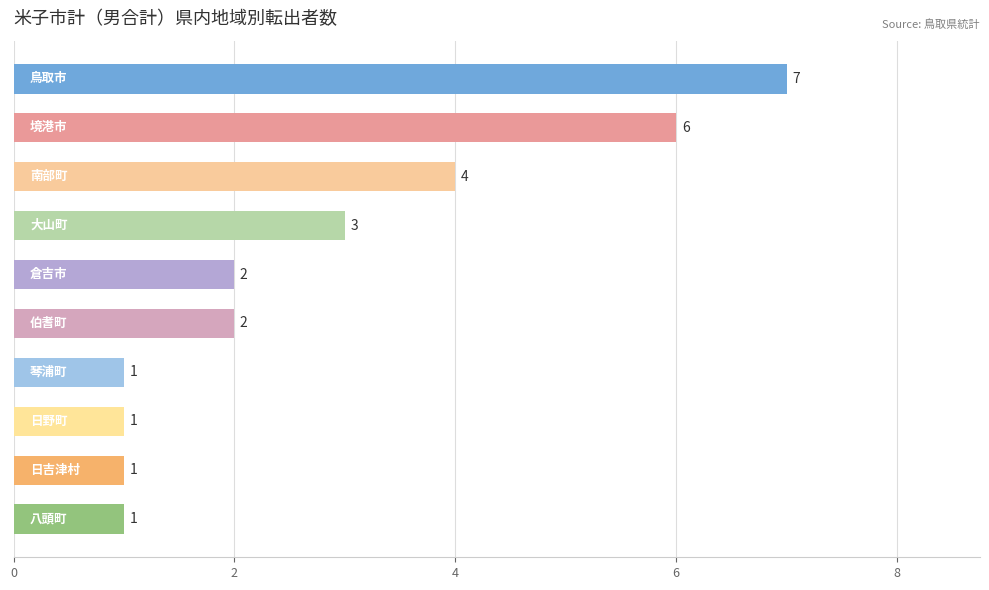

What is the greatest value displayed?

7